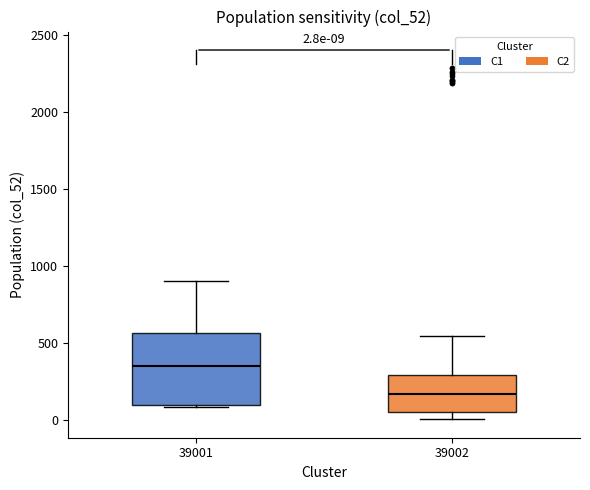

Which box has the lowest median line?

39002